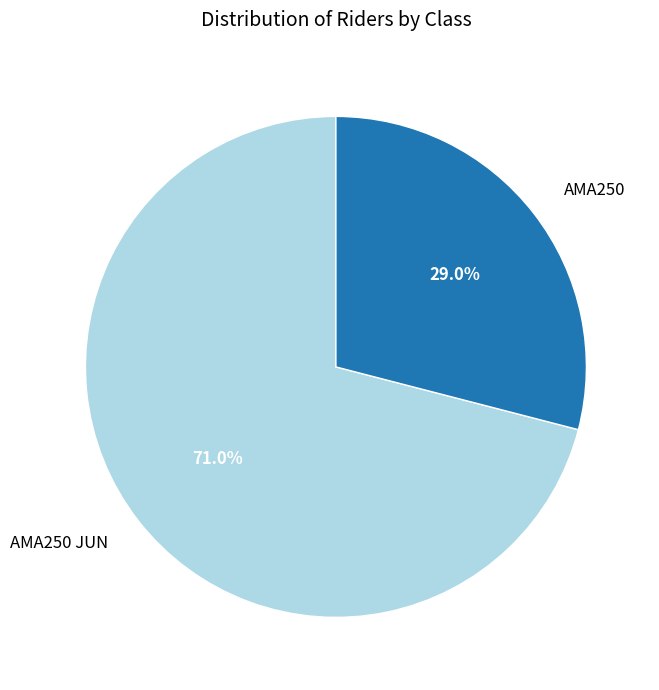

Is there any slice that represents more than half of the pie?

Yes